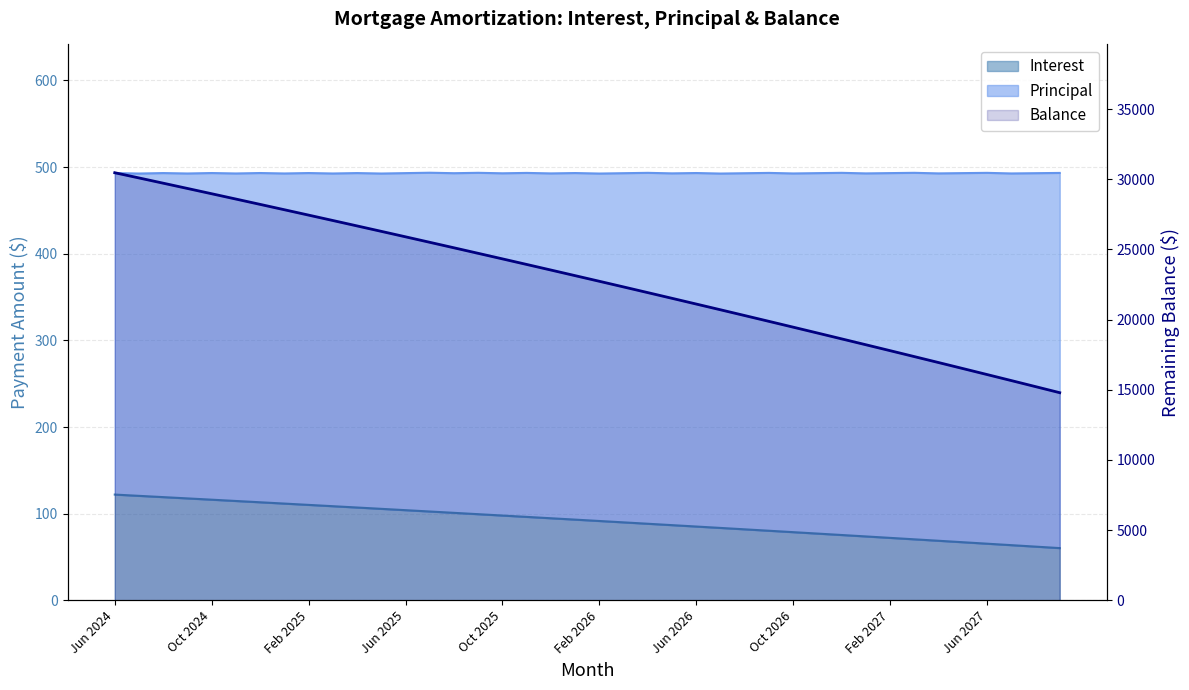

Rank the categories by value from lowest to highest.

39, 38, 37, 36, 35, 34, 33, 32, 31, 30, 29, 28, 27, 26, 25, 24, 23, 22, 21, 20, 19, 18, 17, 16, 15, 14, 13, 12, 11, 10, Jun 2027, Feb 2027, Oct 2026, Jun 2026, Feb 2026, Oct 2025, Jun 2025, Feb 2025, Oct 2024, Jun 2024